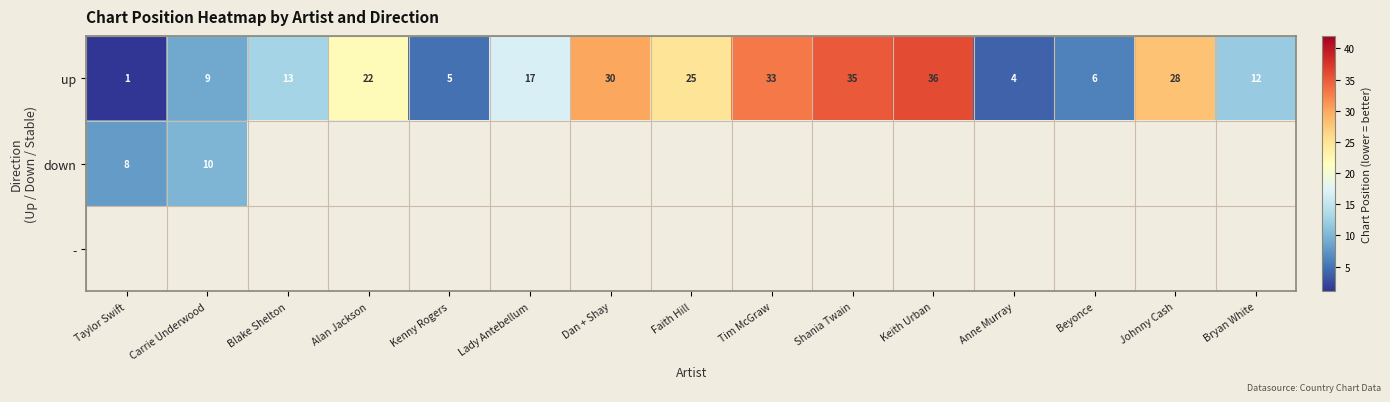

Which has a higher value, Taylor Swift or Alan Jackson?

Alan Jackson